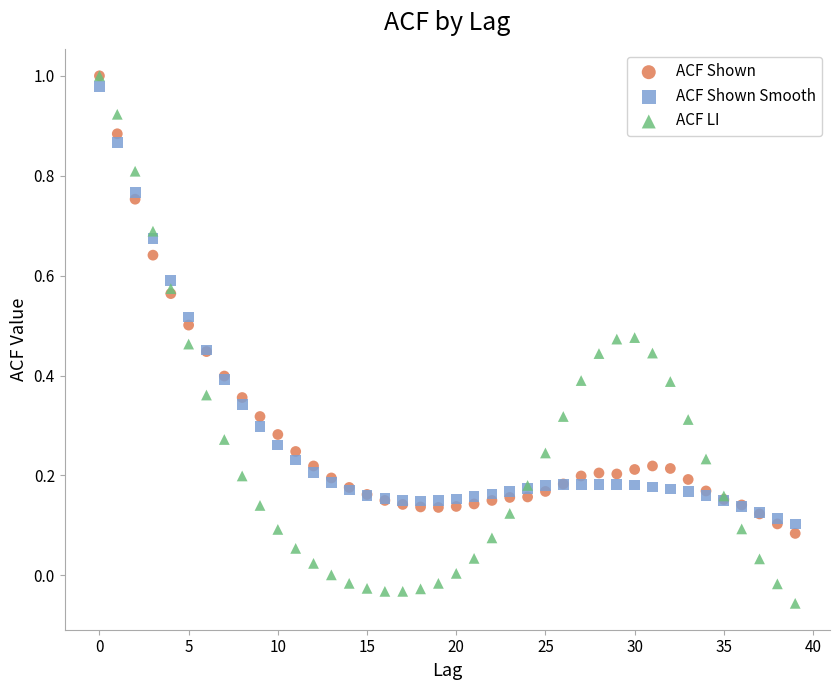

Which series reaches the minimum Y coordinate?

ACF LI